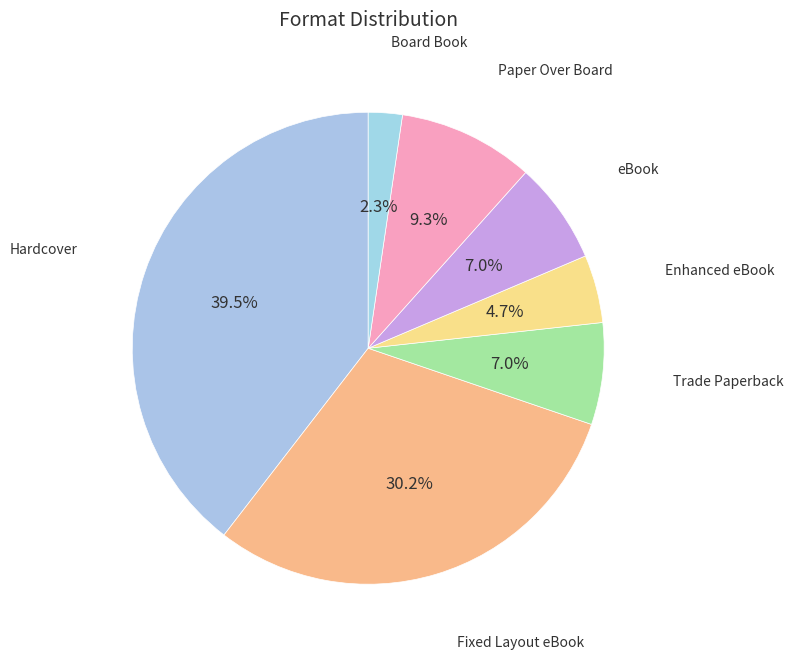

Combined, what portion of the pie is Enhanced eBook and Paper Over Board?

14.0%